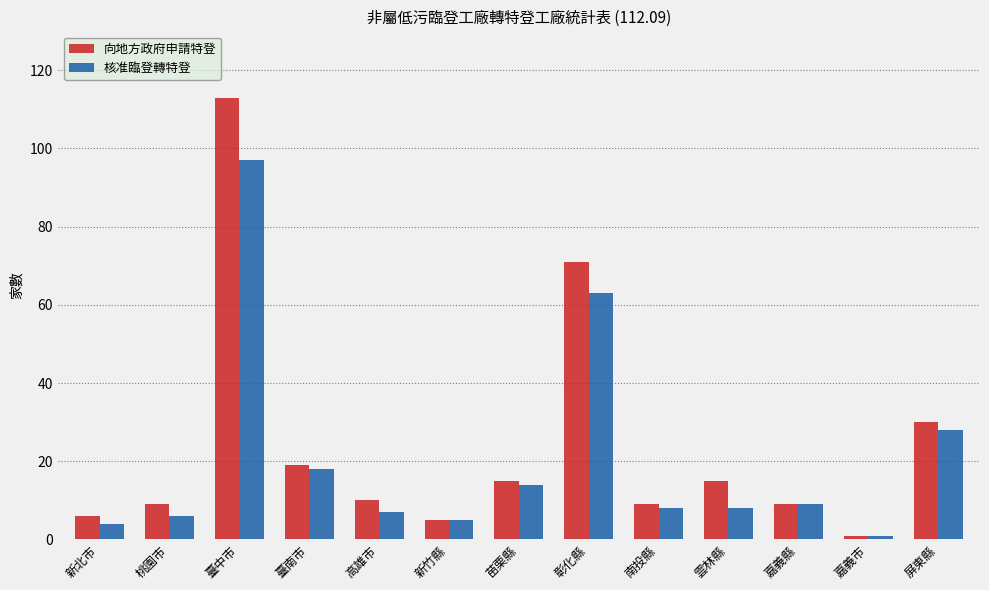

How many distinct data groups are displayed?

2